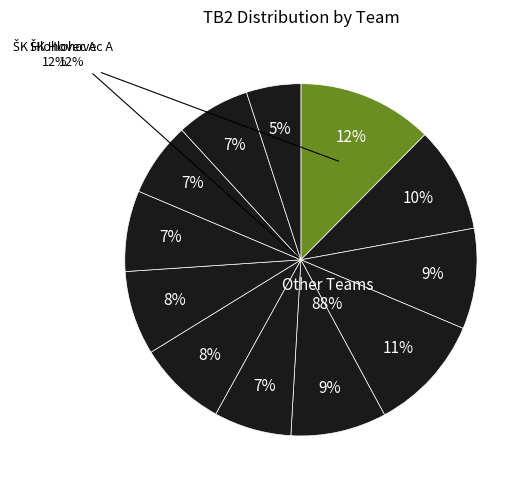

How many slices are in this pie chart?

12